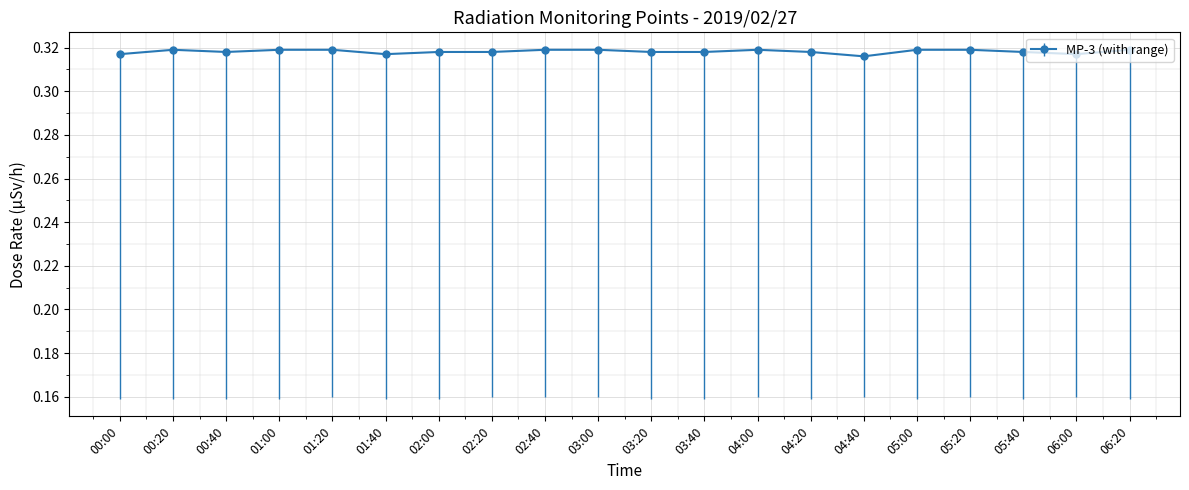

True or false: the data shows 0.2 at 06:00.

False